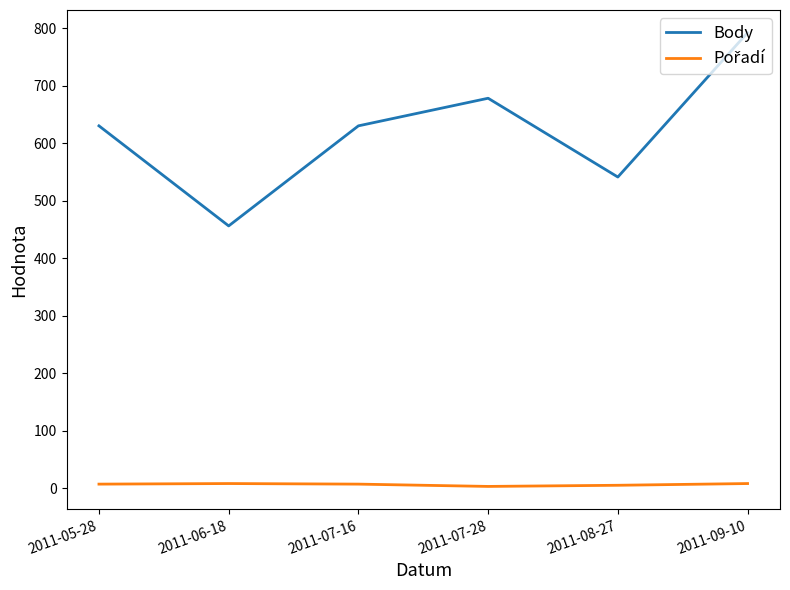

What is the difference between the maximum and minimum values in the Body series?

336